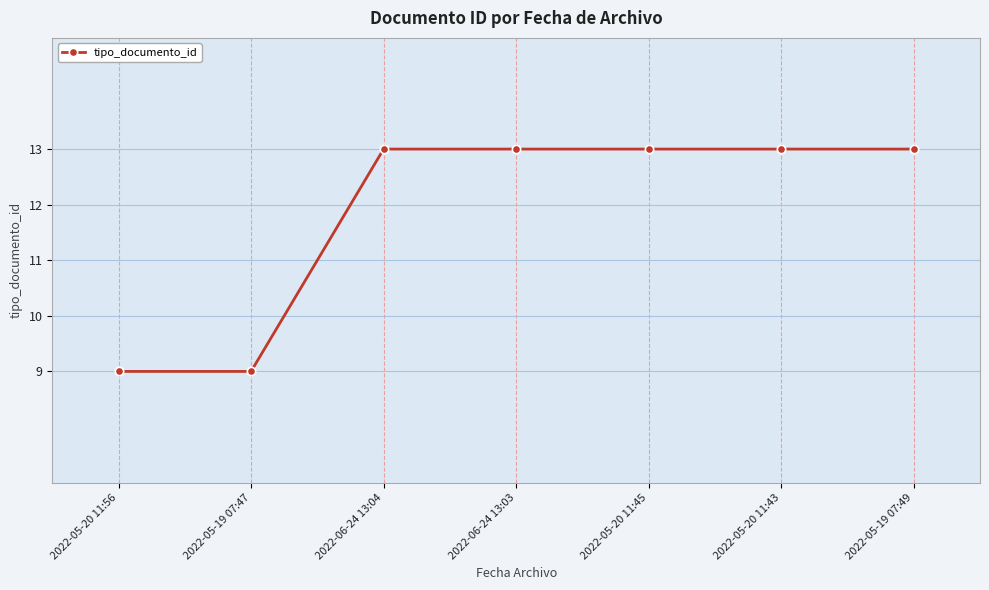

The chart shows a value of 9 at 2022-05-20 11:56. True or false?

True